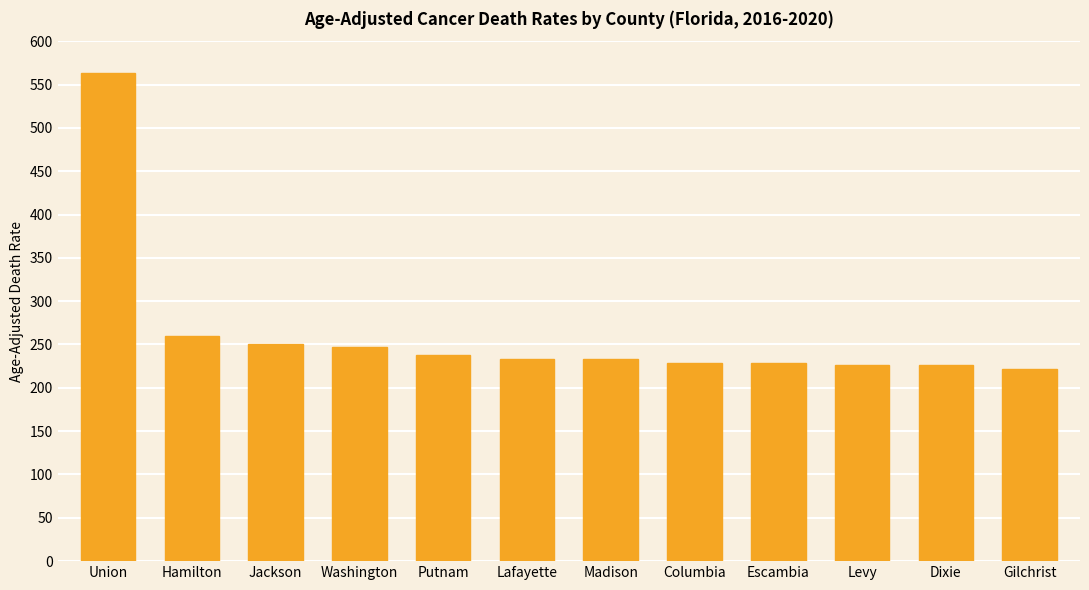

What is the label of the 2nd bar from the left?

Hamilton